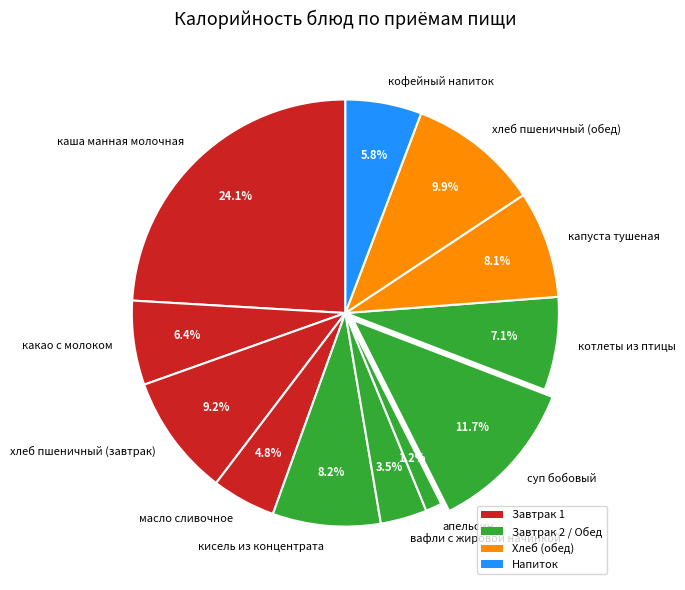

What is the largest slice in the pie chart?

каша манная молочная